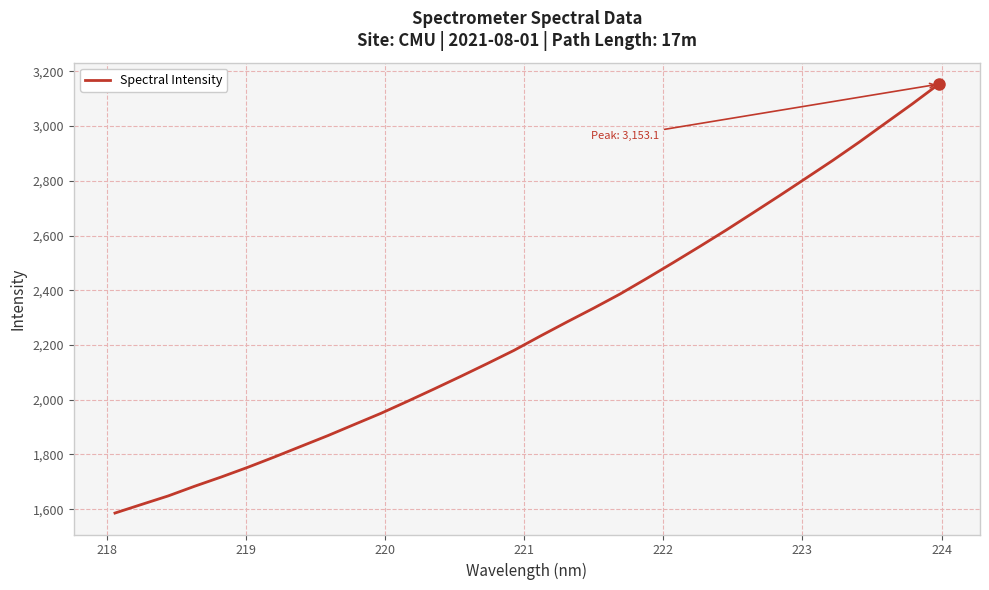

What is the minimum value shown in the chart?

1585.9